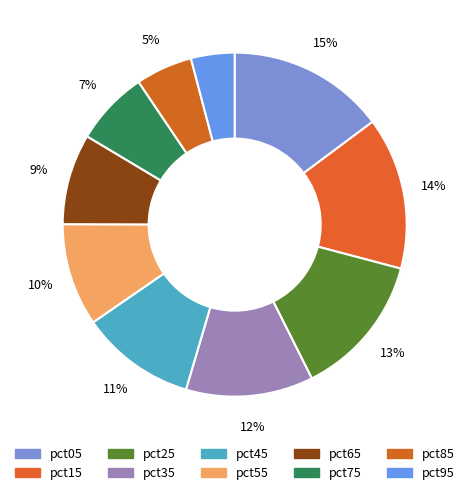

How many slices are in this pie chart?

10